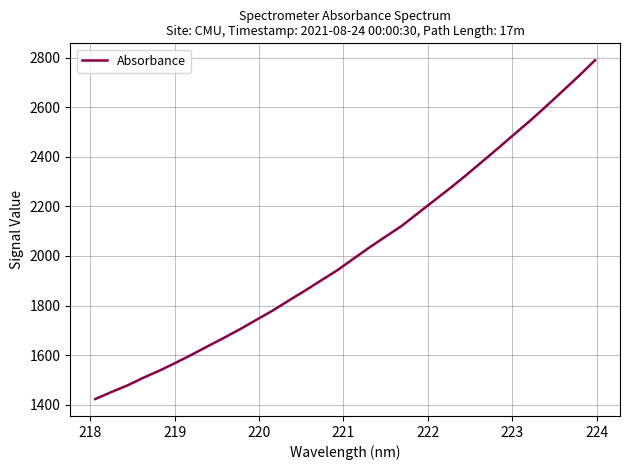

What is the greatest value displayed?

2789.6